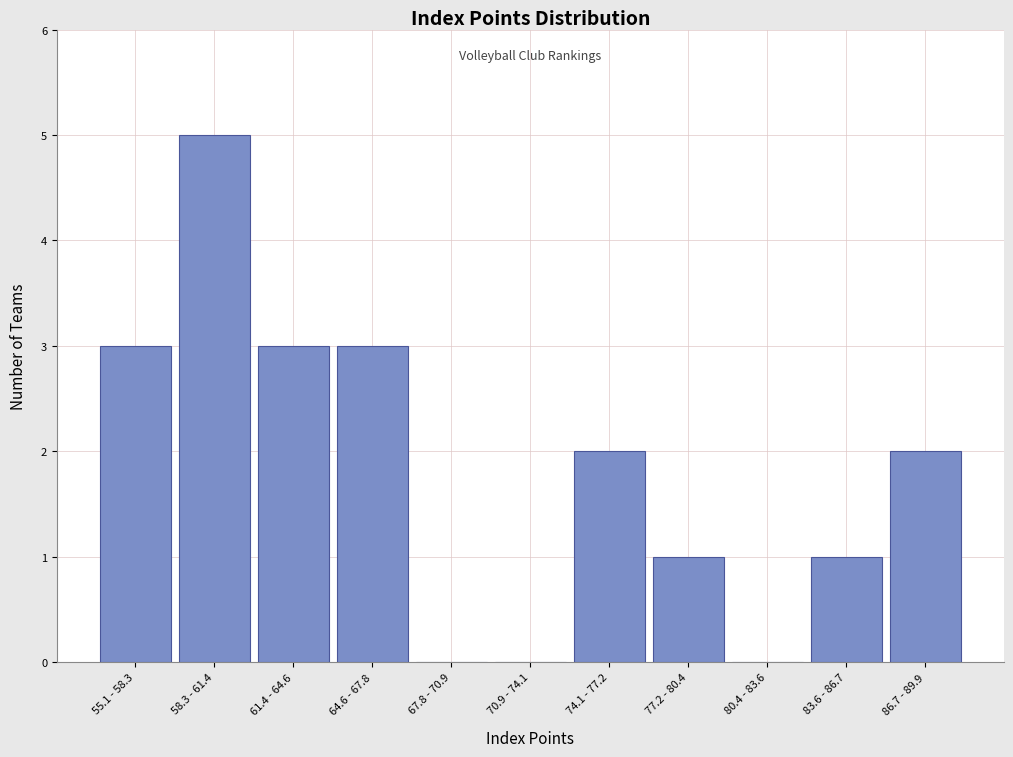

Reading right to left, list all the values displayed in this chart.

86.7 - 89.9=2	83.6 - 86.7=1	80.4 - 83.6=0	77.2 - 80.4=1	74.1 - 77.2=2	70.9 - 74.1=0	67.8 - 70.9=0	64.6 - 67.8=3	61.4 - 64.6=3	58.3 - 61.4=5	55.1 - 58.3=3